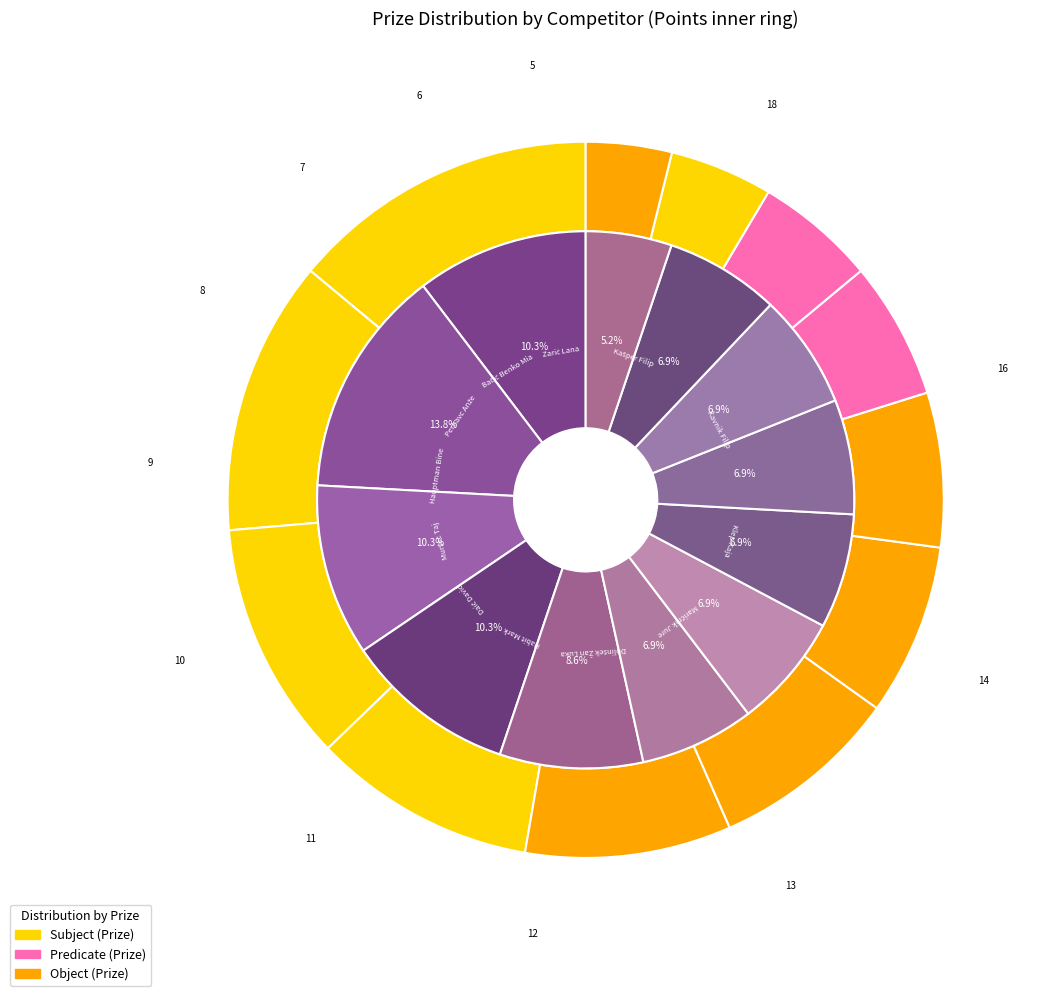

What percentage is NOT represented by Klep Kaja and Aleksovski Teodor?

89.1%